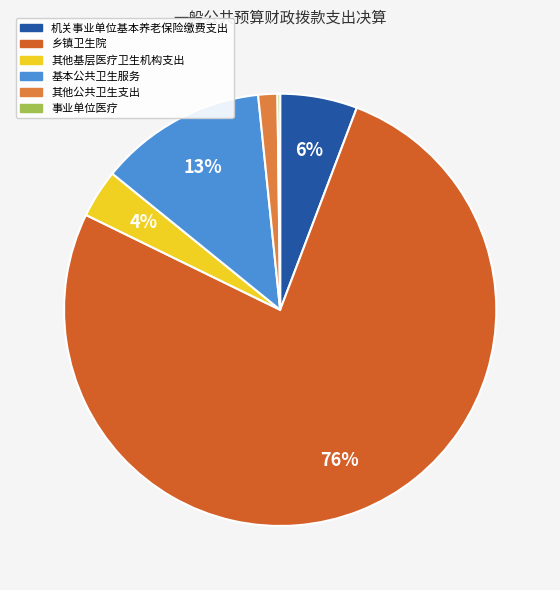

Which category accounts for the majority?

乡镇卫生院